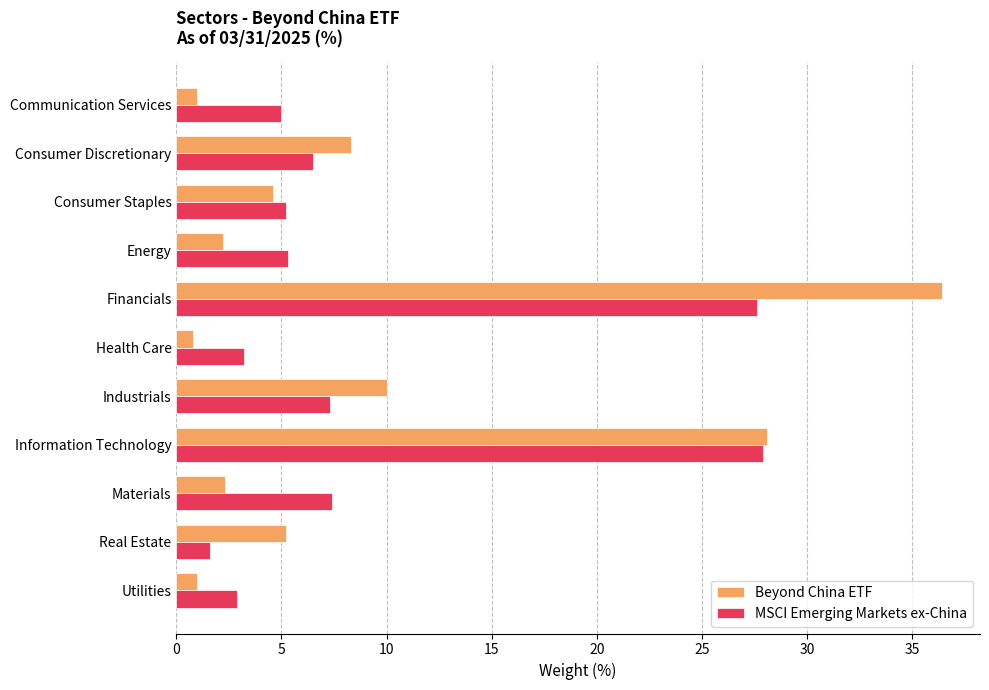

Which series has the largest range (max minus min)?

Beyond China ETF